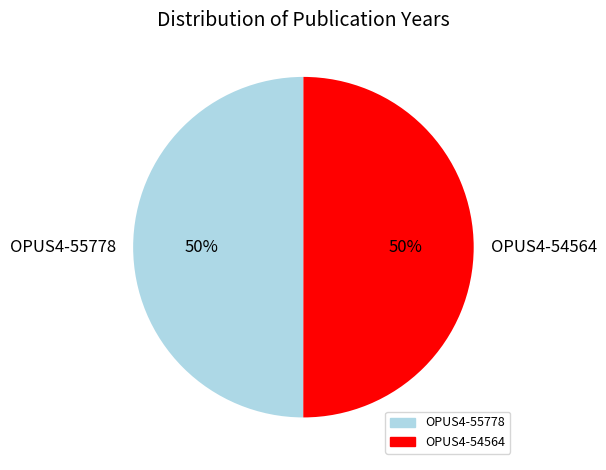

To the nearest percent, what is the average slice percentage?

50%